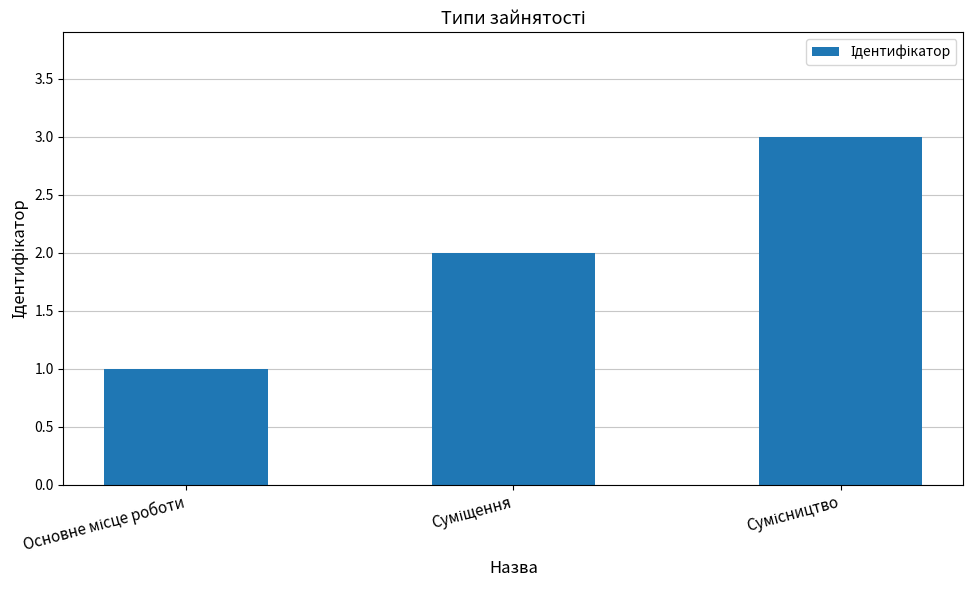

What is the sum of all values?

6